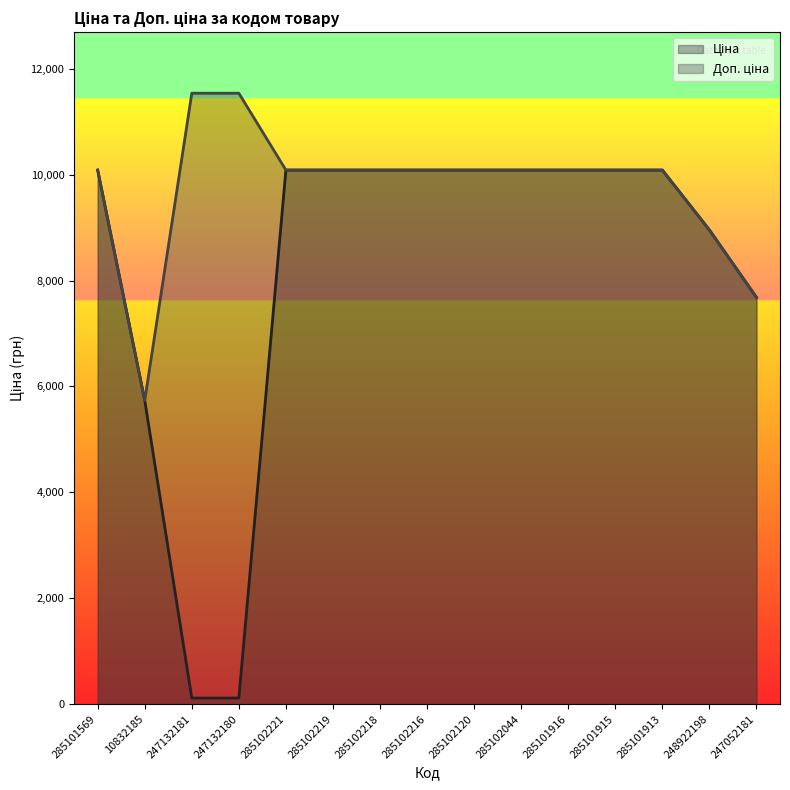

True or false: Ціна and Доп. ціна cross at least once.

False